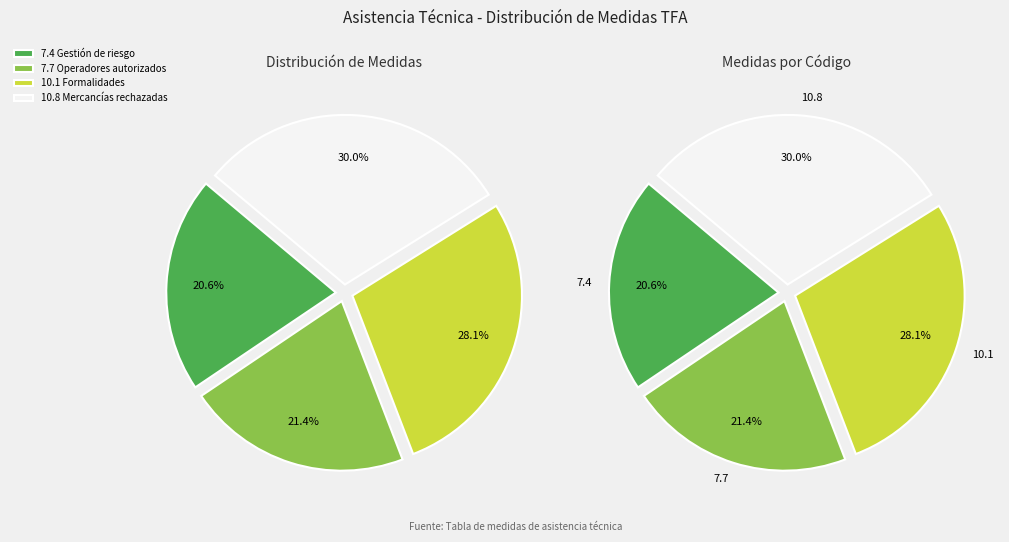

To the nearest percent, what is the difference between the largest and smallest slice percentages?

9%